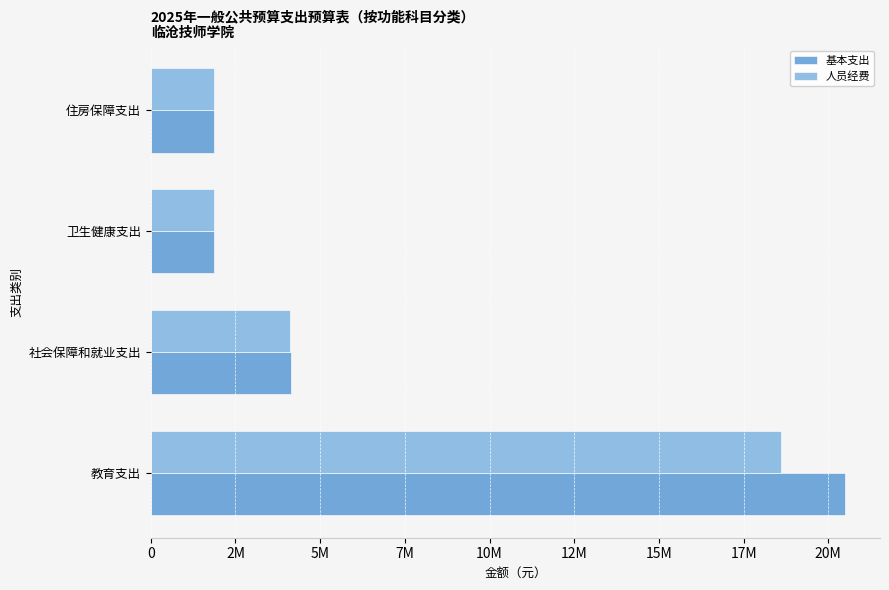

What are all the series names shown in the legend?

基本支出, 人员经费